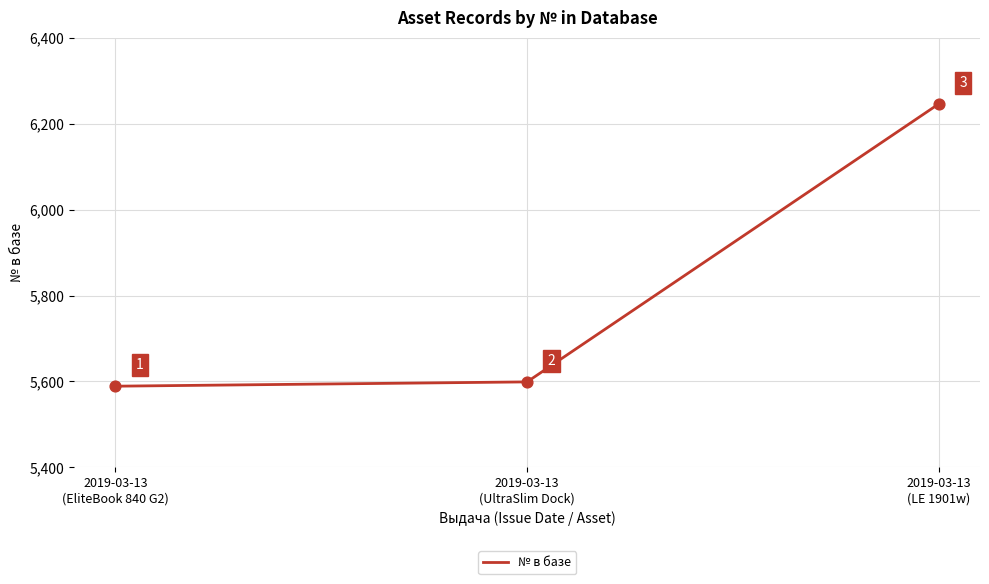

Between 2019-03-13
(LE 1901w) and 2019-03-13
(UltraSlim Dock), which is larger?

2019-03-13
(LE 1901w)